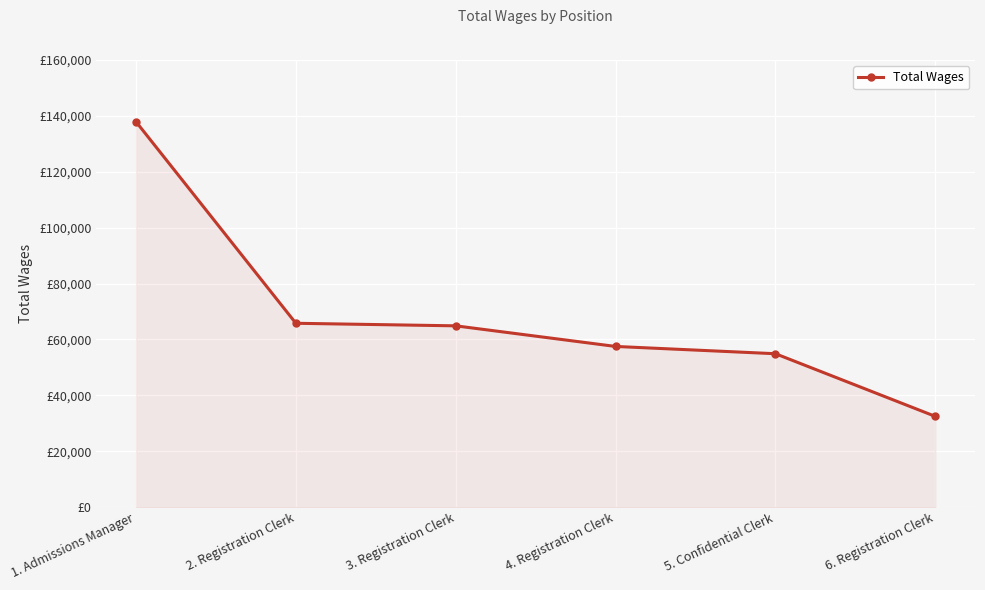

True or false: the data shows 64862 at 3. Registration Clerk.

True